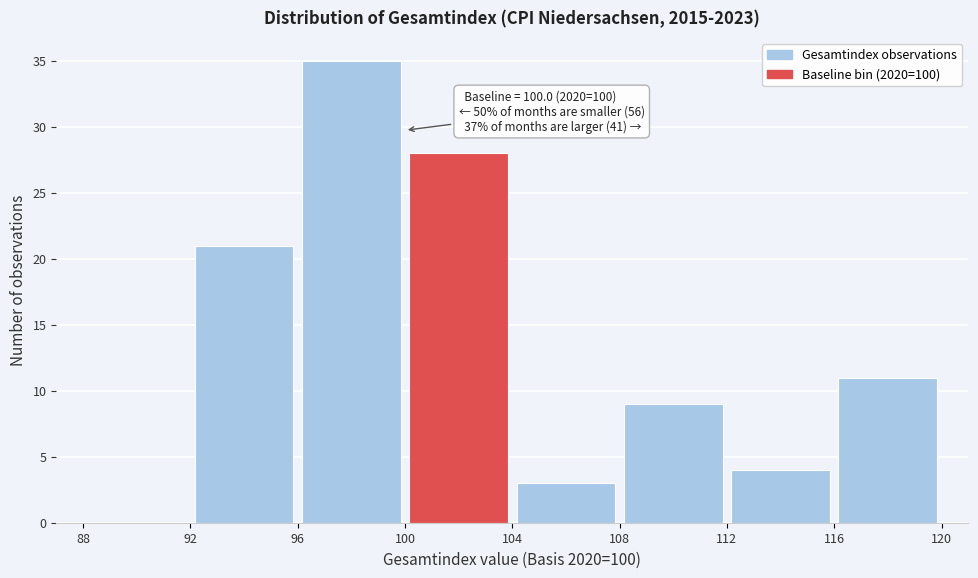

Which range on the x-axis has the tallest bar?

96 to 100